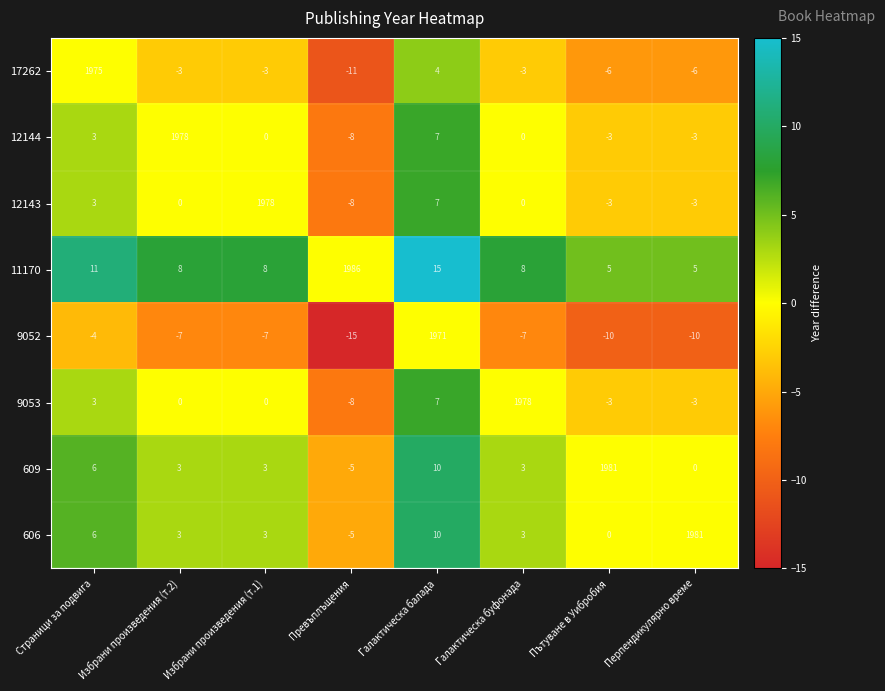

What is the difference between the maximum and minimum values in the 609 series?

1986